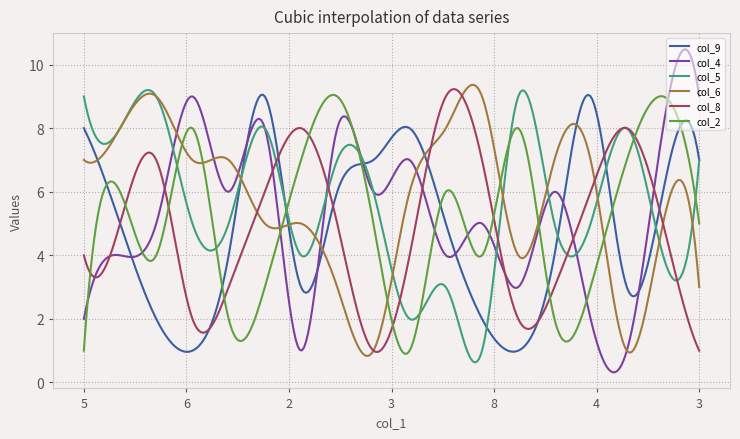

Which series has the widest spread of values?

col_4